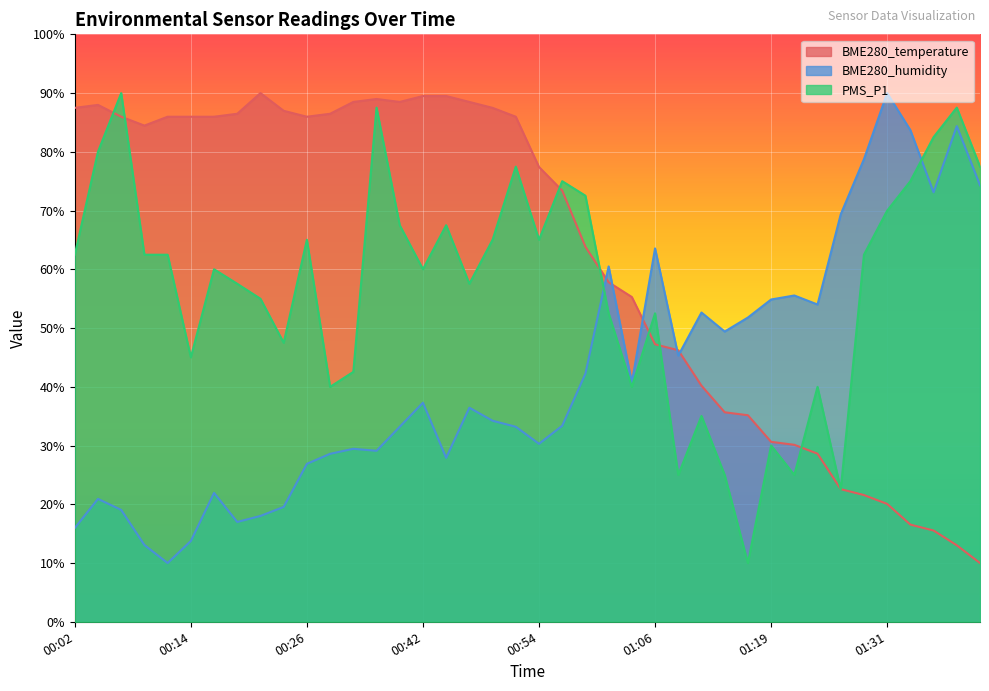

What is the smallest value displayed?

10.0